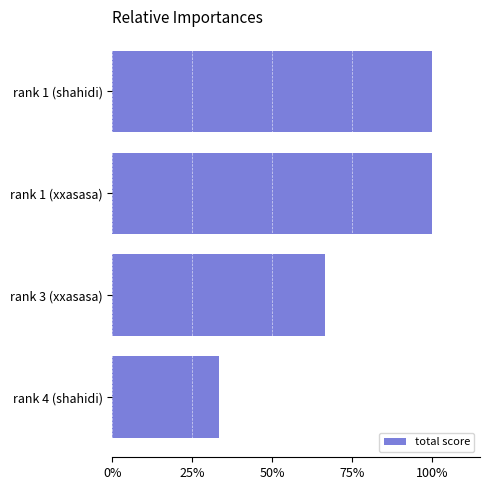

Are the bars horizontal?

Yes